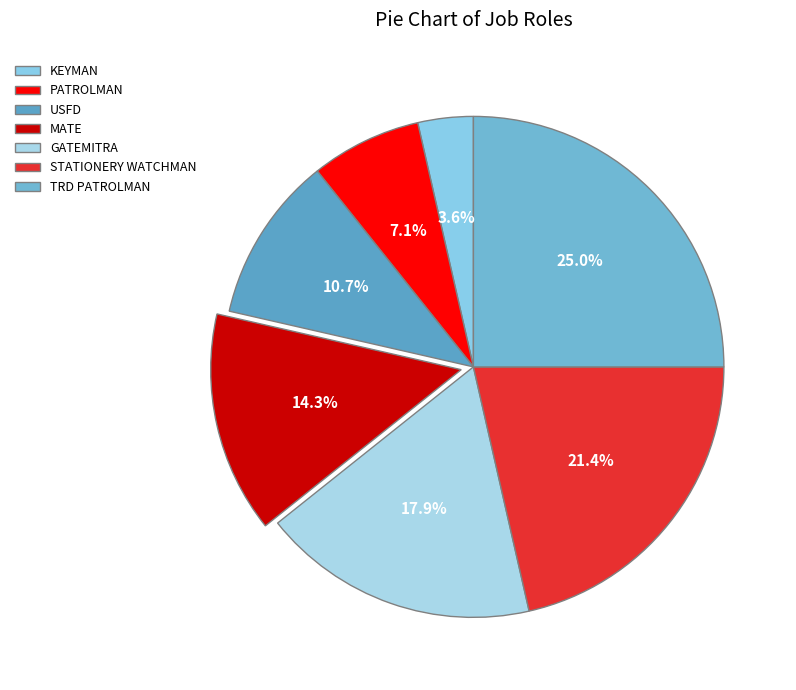

Rank the categories by value from highest to lowest.

TRD PATROLMAN, STATIONERY WATCHMAN, GATEMITRA, MATE, USFD, PATROLMAN, KEYMAN